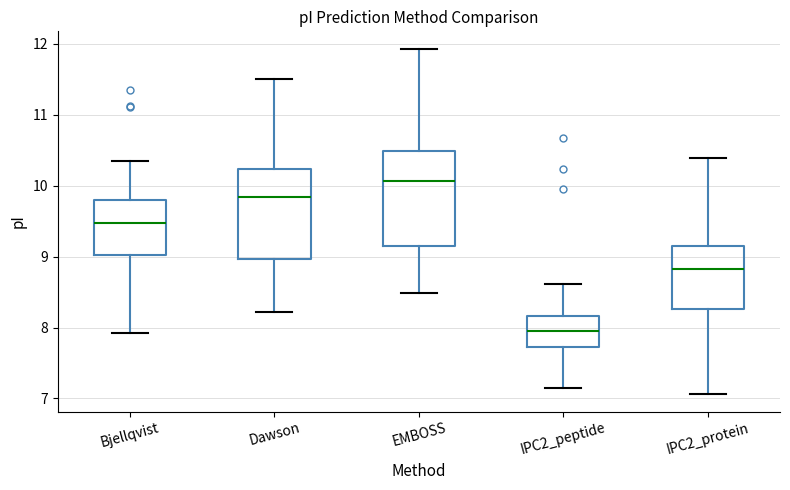

Reading left to right, transcribe this box plot: for each box, give where its median line is, the range the box spans, and where its two whiskers end, as read against the y-axis. The values are not printed on the chart, so give them approximately, as read against the axis.

Bjellqvist: median 9.5, box 9.0 to 9.8, whiskers 7.9 to 10.4
Dawson: median 9.8, box 9.0 to 10.2, whiskers 8.2 to 11.5
EMBOSS: median 10.1, box 9.1 to 10.5, whiskers 8.5 to 11.9
IPC2_peptide: median 8.0, box 7.7 to 8.2, whiskers 7.1 to 8.6
IPC2_protein: median 8.8, box 8.3 to 9.1, whiskers 7.1 to 10.4